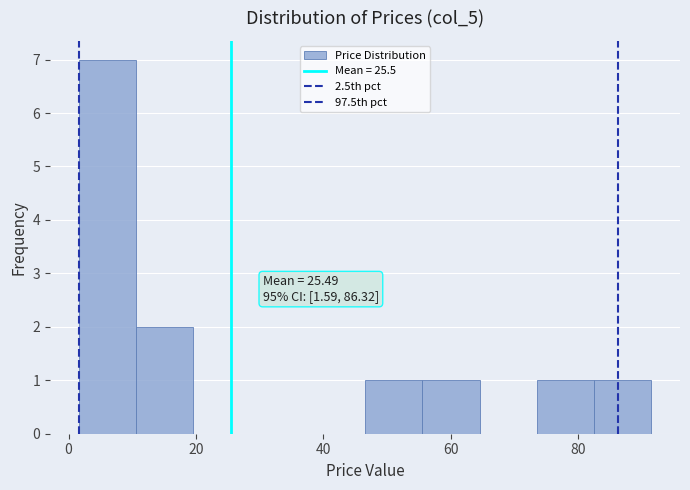

Over which range of the x-axis is the bar tallest?

2 to 10